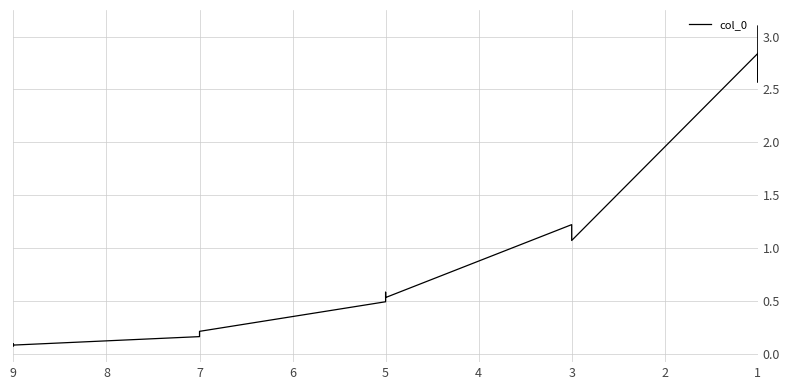

Reading left to right, what are all the values shown in this chart?

0.1	0.1	0.1	0.2	0.2	0.2	0.5	0.6	0.5	1.2	1.1	1.1	2.8	2.6	3.1